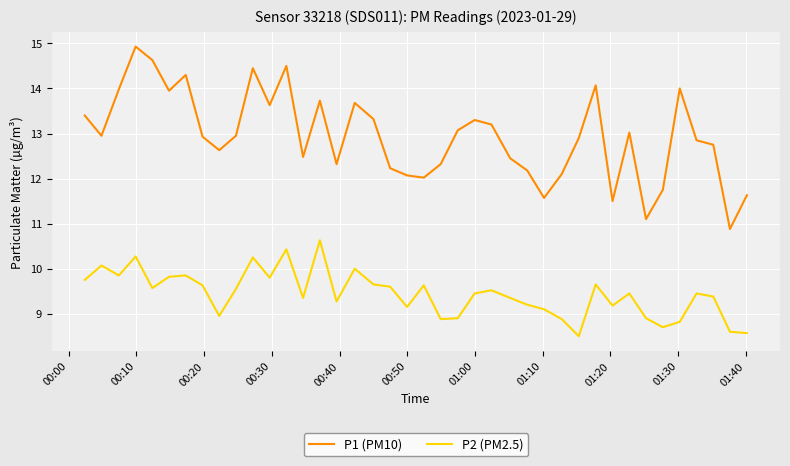

In P1 (PM10), how many points are higher than both neighbors (excluding endpoints)?

10